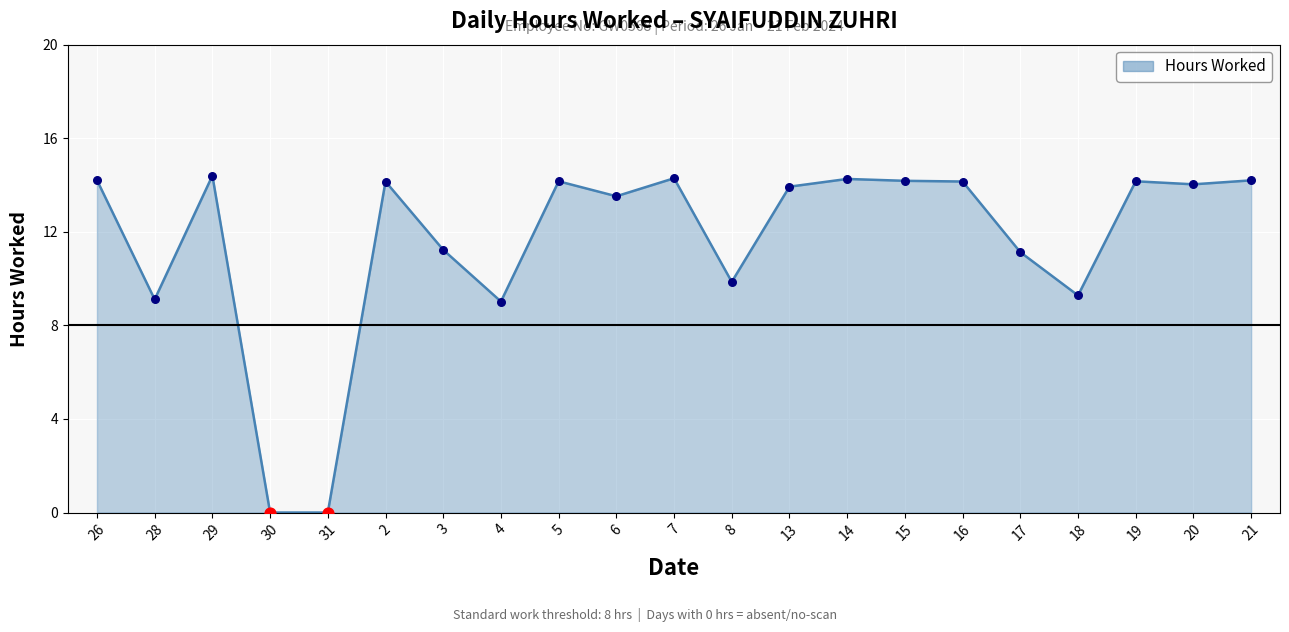

What is the change in value from 7 to 21?

-0.1